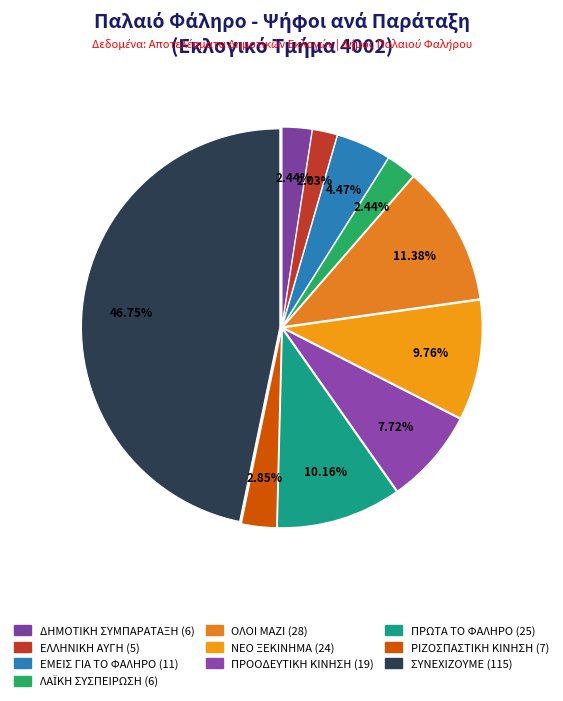

What is the largest slice in the pie chart?

ΣΥΝΕΧΙΖΟΥΜΕ ΓΙΑ ΤΟ ΠΑΛΑΙΟ ΦΑΛΗΡΟ